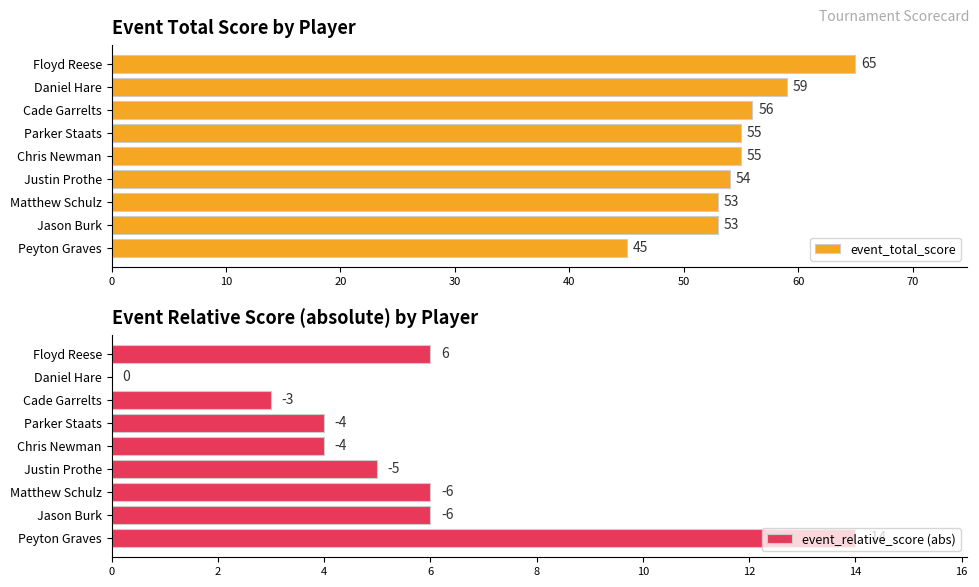

What is the difference between the second highest and minimum values in the event_total_score series?

14